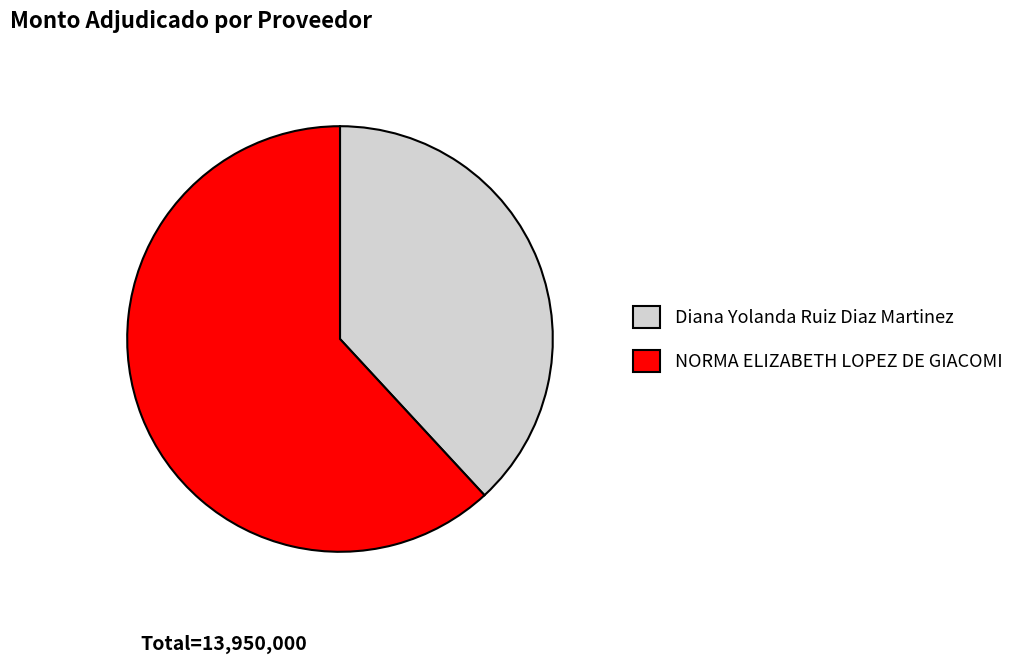

Which category has the smallest portion of the pie?

Diana Yolanda Ruiz Diaz Martinez